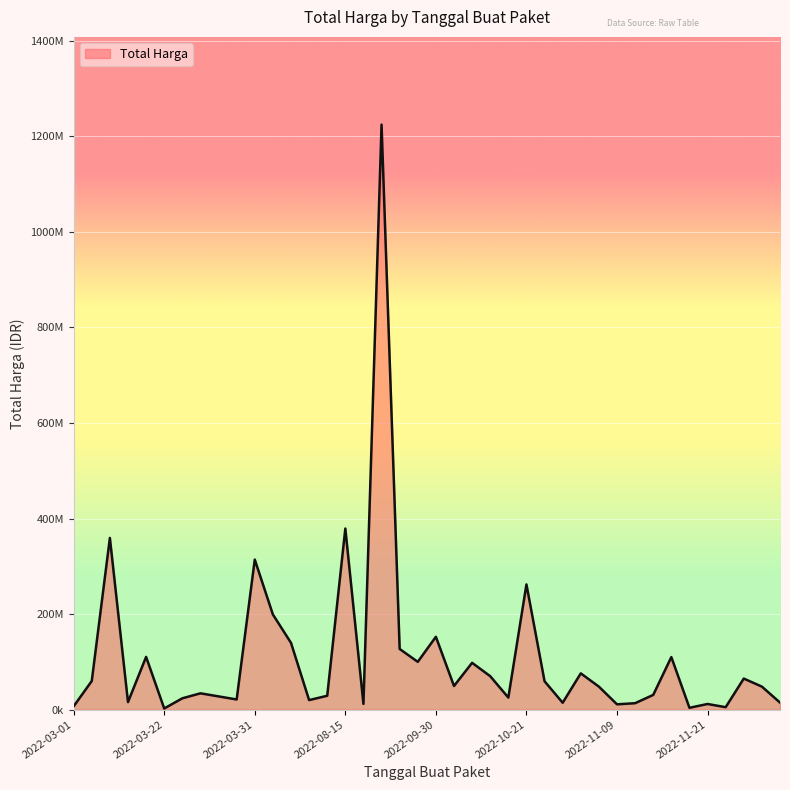

Does the chart display data point markers on the line(s)?

No